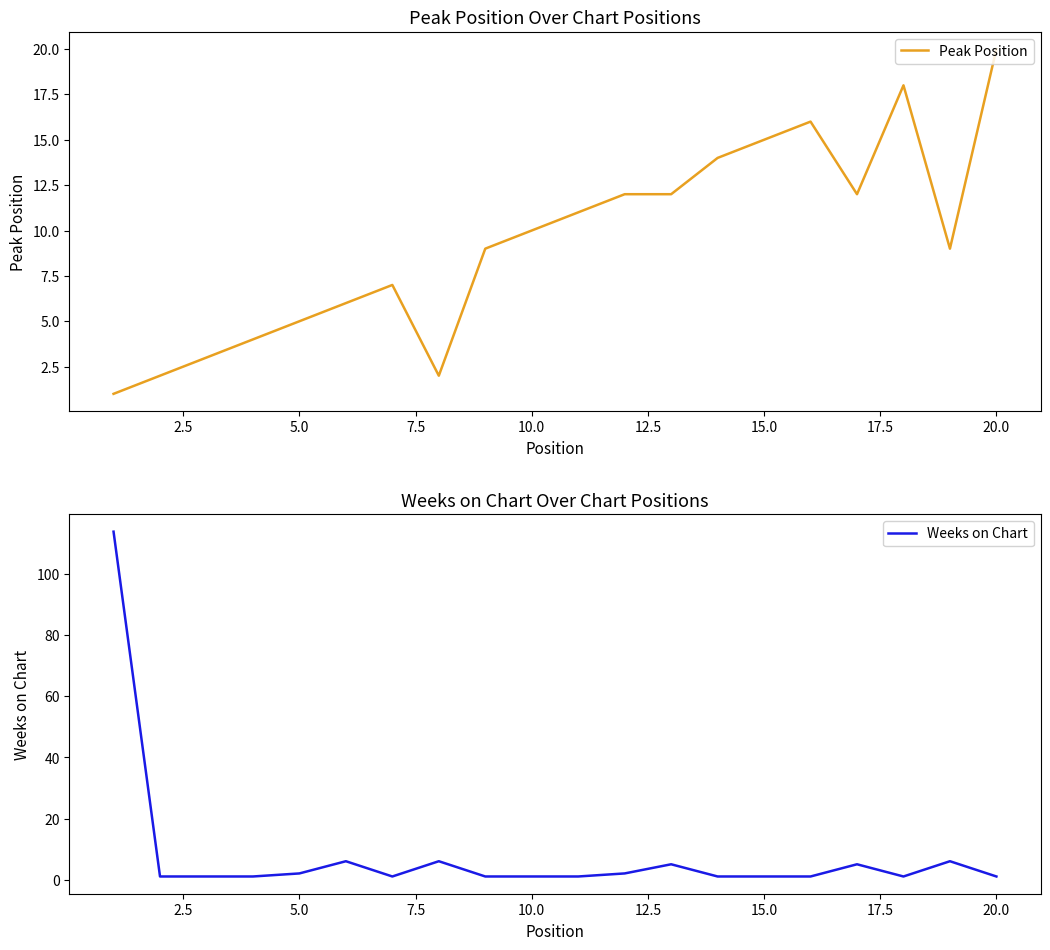

In Peak Position, how many points are lower than both neighbors (excluding endpoints)?

3